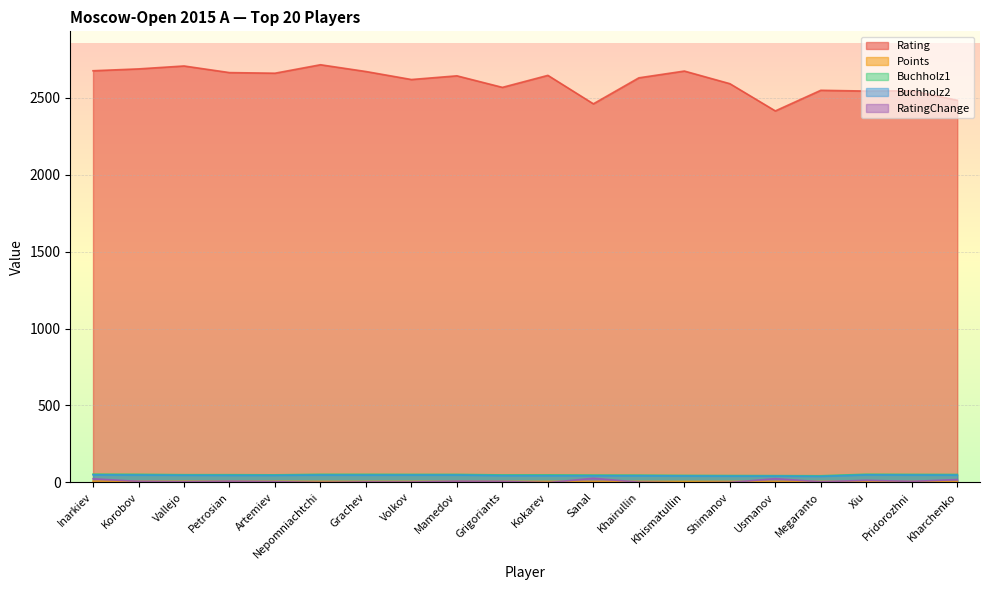

Reading left to right, extract all data points from this chart.

Rating: Inarkiev=2675.0	Korobov=2687.0	Vallejo=2706.0	Petrosian=2663.0	Artemiev=2659.0	Nepomniachtchi=2714.0	Grachev=2670.0	Volkov=2618.0	Mamedov=2642.0	Grigoriants=2567.0	Kokarev=2645.0	Sanal=2460.0	Khairullin=2629.0	Khismatullin=2673.0	Shimanov=2591.0	Usmanov=2414.0	Megaranto=2548.0	Xiu=2543.0	Pridorozhni=2545.0	Kharchenko=2483.0
Points: Inarkiev=8.0	Korobov=7.0	Vallejo=7.0	Petrosian=7.0	Artemiev=7.0	Nepomniachtchi=6.5	Grachev=6.5	Volkov=6.5	Mamedov=6.5	Grigoriants=6.5	Kokarev=6.5	Sanal=6.5	Khairullin=6.5	Khismatullin=6.5	Shimanov=6.5	Usmanov=6.5	Megaranto=6.5	Xiu=6.0	Pridorozhni=6.0	Kharchenko=6.0
Buchholz1: Inarkiev=53.5	Korobov=52.5	Vallejo=50.0	Petrosian=50.0	Artemiev=49.0	Nepomniachtchi=52.5	Grachev=52.5	Volkov=52.0	Mamedov=52.0	Grigoriants=48.5	Kokarev=48.5	Sanal=47.5	Khairullin=47.0	Khismatullin=45.5	Shimanov=44.5	Usmanov=44.0	Megaranto=43.0	Xiu=53.0	Pridorozhni=52.0	Kharchenko=51.5
Buchholz2: Inarkiev=49.0	Korobov=48.0	Vallejo=46.5	Petrosian=46.0	Artemiev=46.0	Nepomniachtchi=48.0	Grachev=47.5	Volkov=48.0	Mamedov=48.0	Grigoriants=44.5	Kokarev=44.0	Sanal=43.5	Khairullin=43.5	Khismatullin=42.0	Shimanov=41.0	Usmanov=41.0	Megaranto=39.5	Xiu=49.0	Pridorozhni=48.0	Kharchenko=47.5
RatingChange: Inarkiev=23.5	Korobov=6.7	Vallejo=3.9	Petrosian=7.7	Artemiev=4.6	Nepomniachtchi=-0.4	Grachev=2.9	Volkov=2.4	Mamedov=7.6	Grigoriants=6.5	Kokarev=-1.5	Sanal=26.9	Khairullin=1.2	Khismatullin=-3.4	Shimanov=-0.3	Usmanov=24.5	Megaranto=3.9	Xiu=13.7	Pridorozhni=6.5	Kharchenko=18.5